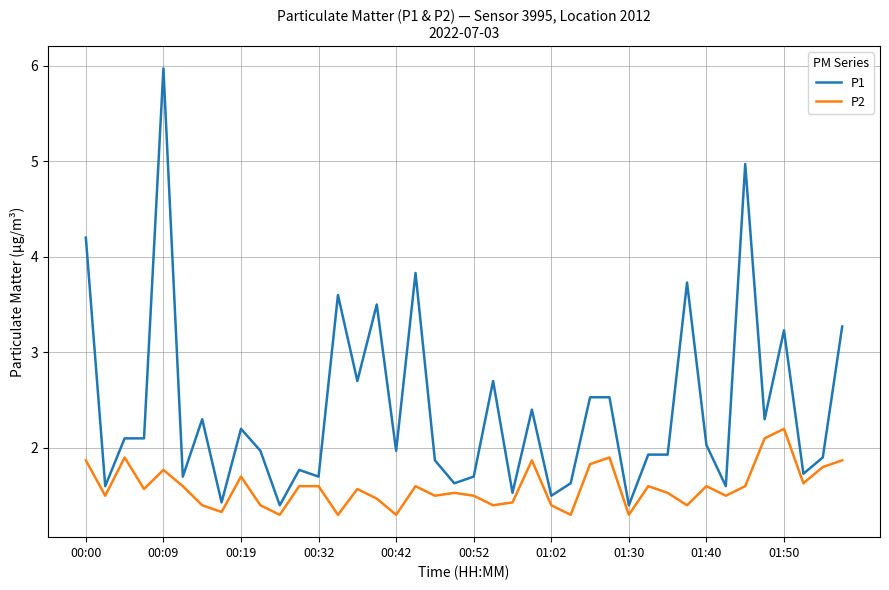

What is the difference between the maximum and minimum values in the P1 series?

4.6